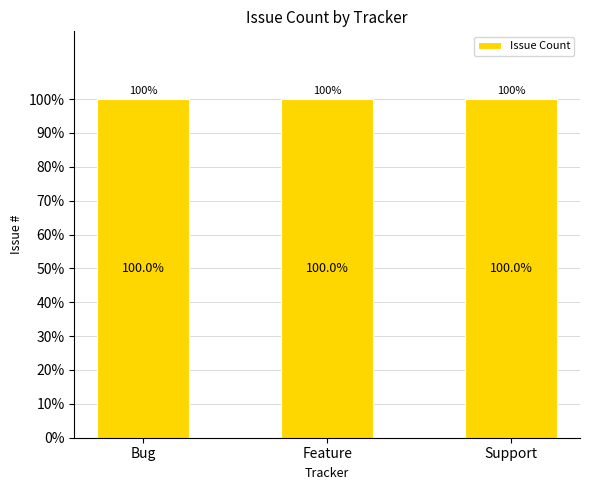

Rank the categories by value from lowest to highest.

Feature, Support, Bug